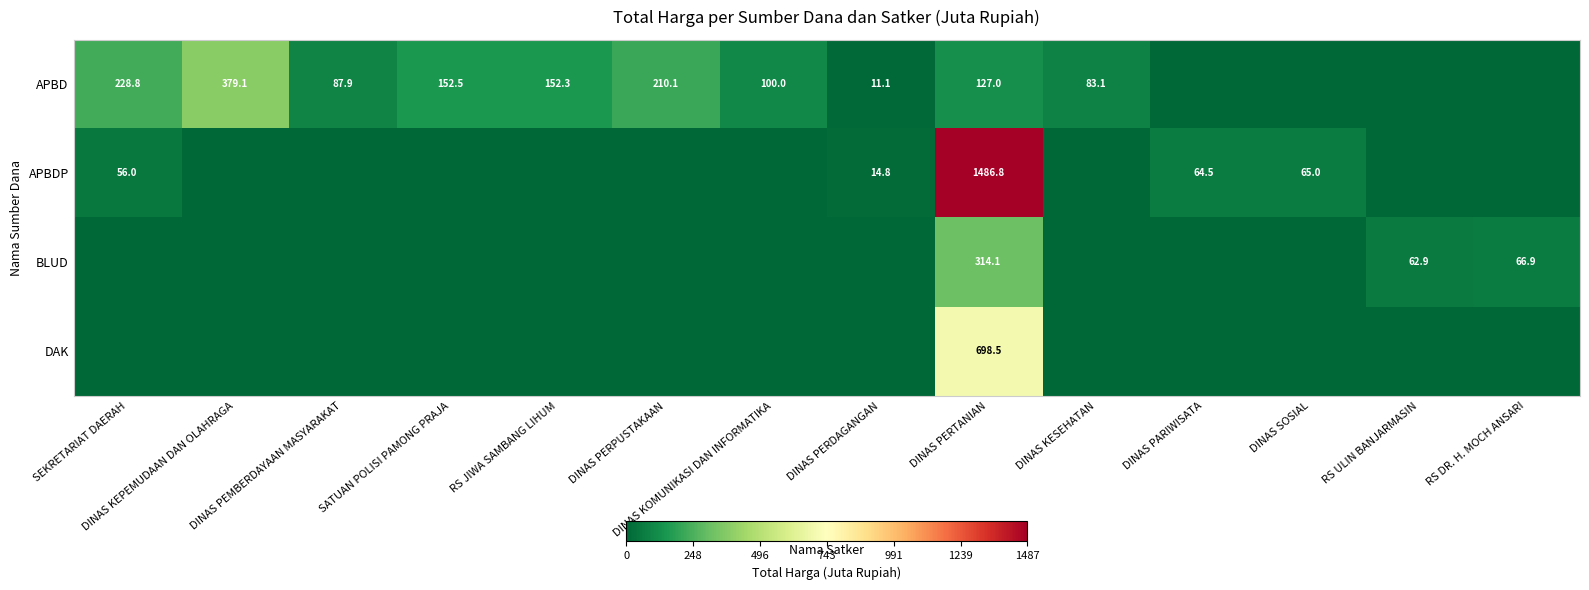

What is the difference between the APBD values at DINAS KESEHATAN and DINAS PERPUSTAKAAN?

127.0